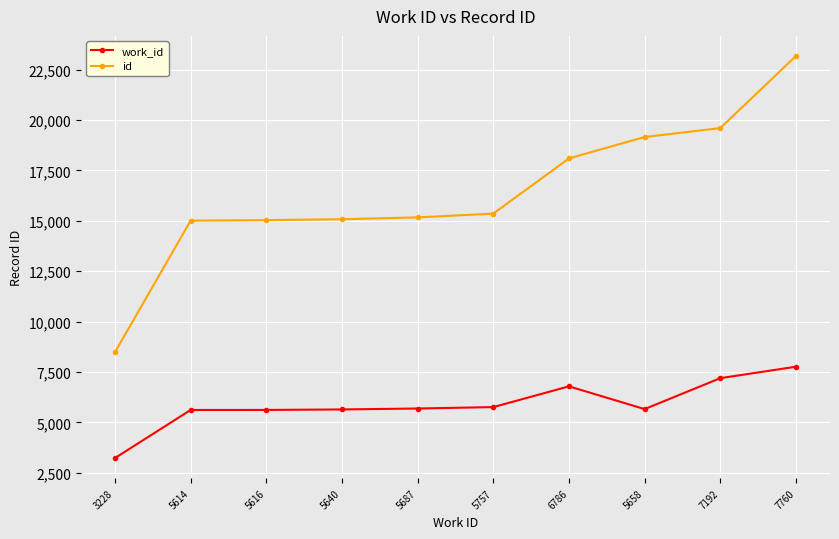

What is the total value across all series at 5614?

20618